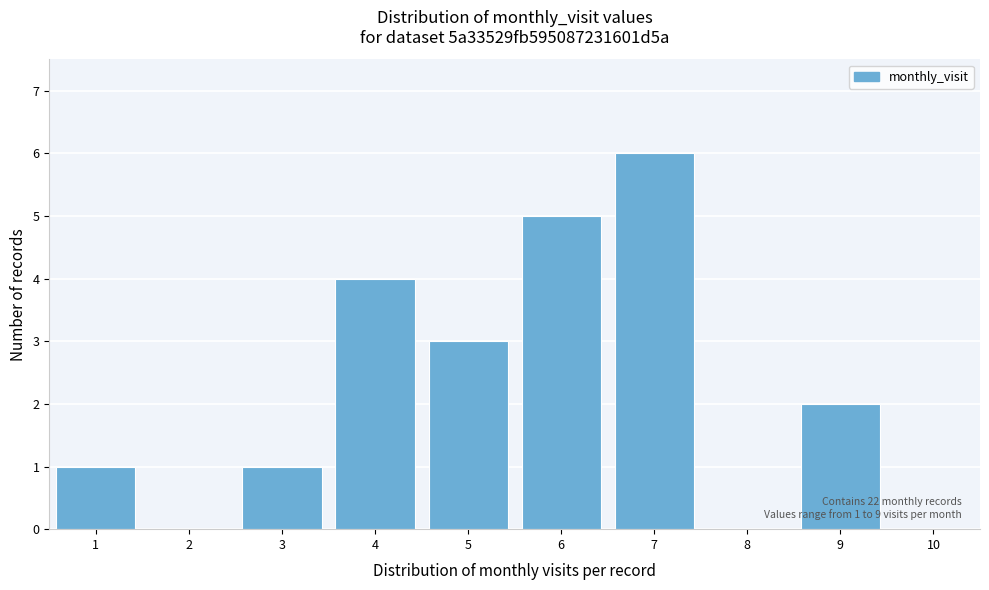

Over which range of the x-axis is the bar tallest?

6.5 to 7.5